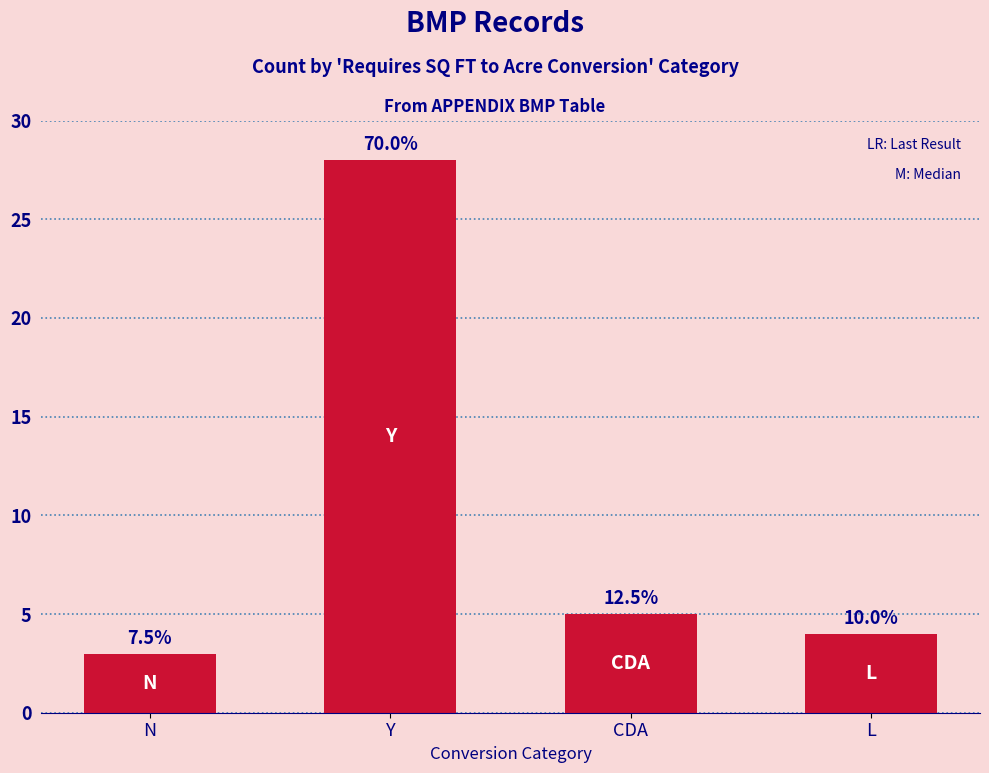

What is the label of the 4th bar from the left?

L